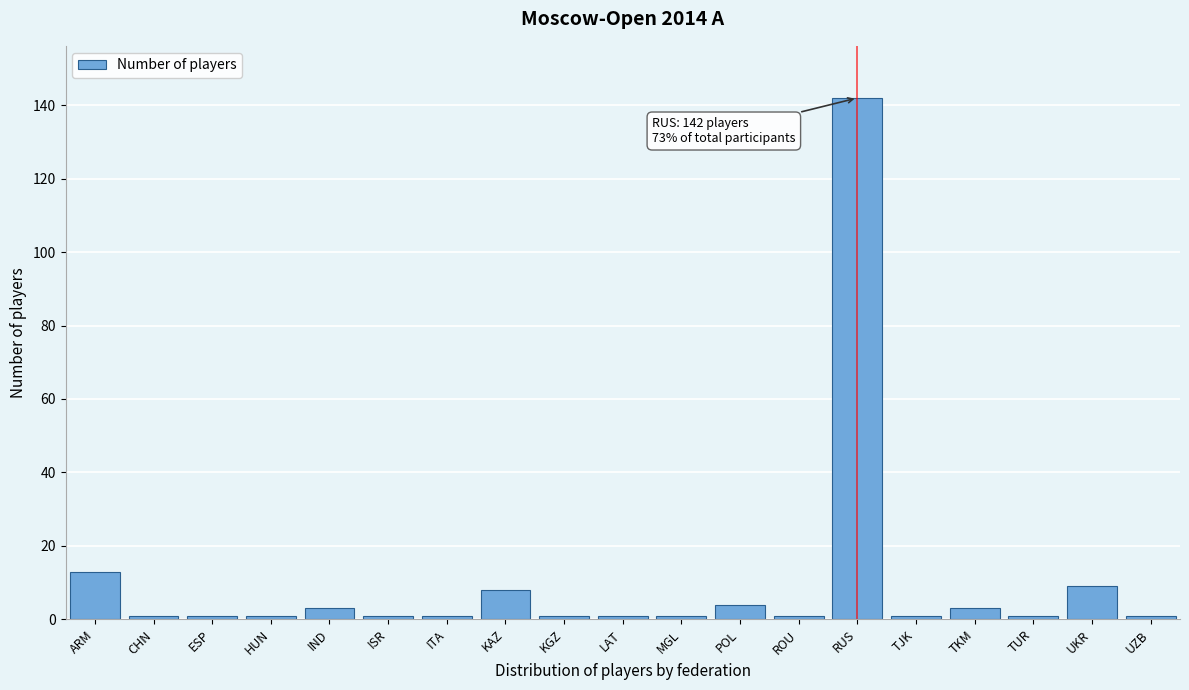

Reading left to right, what are all the values shown in this chart?

13	1	1	1	3	1	1	8	1	1	1	4	1	142	1	3	1	9	1